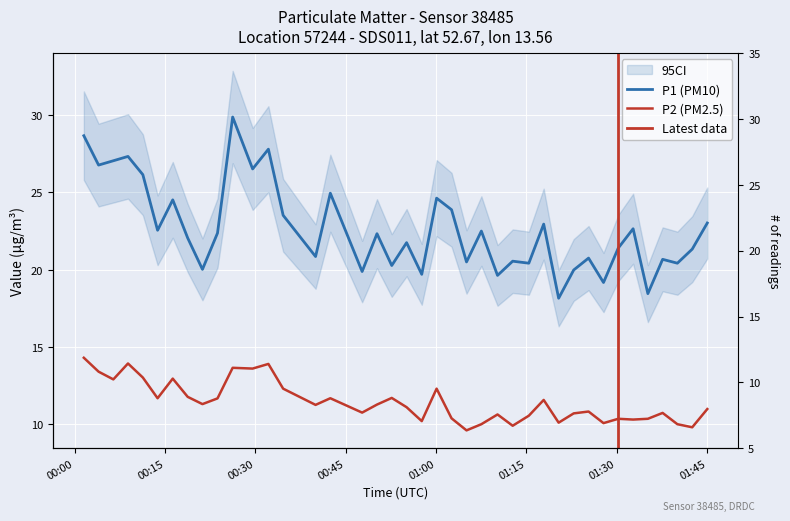

True or false: P1 and P2 cross at least once.

False